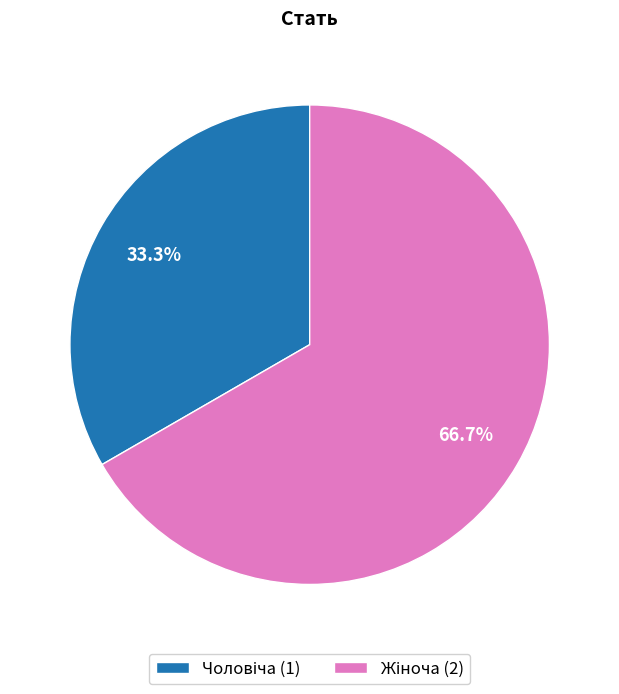

How many segments does this pie chart have?

2